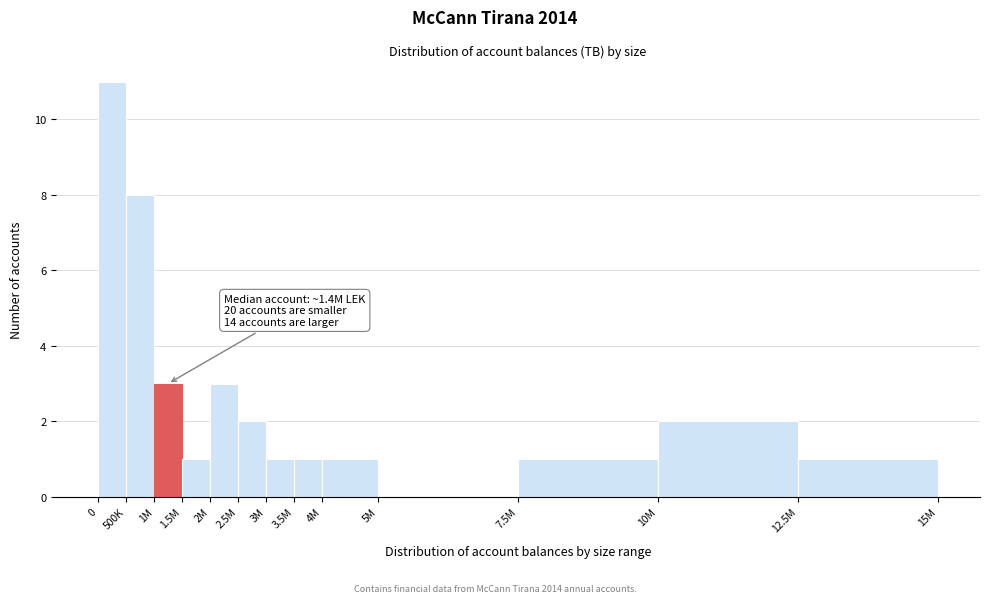

Reading left to right, list all the values displayed in this chart.

0=11	500K=8	1M=3	1.5M=1	2M=3	2.5M=2	3M=1	3.5M=1	4M=1	5M=0	7.5M=1	10M=2	12.5M=1